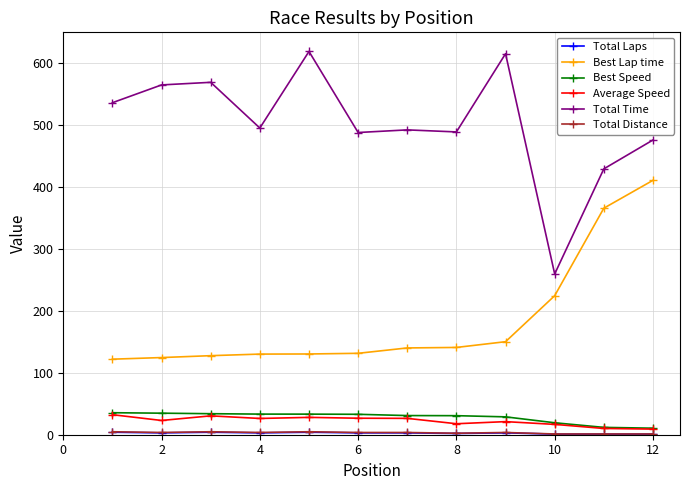

True or false: Total Time and Average Speed intersect in this chart.

False